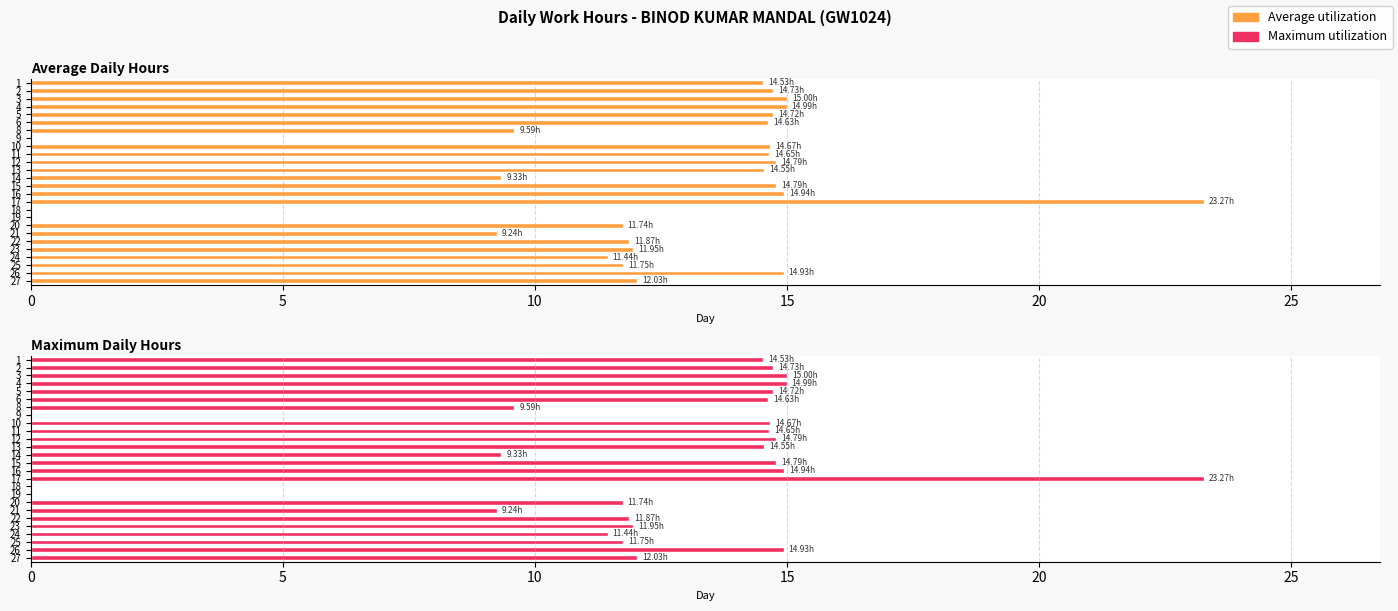

What are all the series names shown in the legend?

Average utilization, Maximum utilization